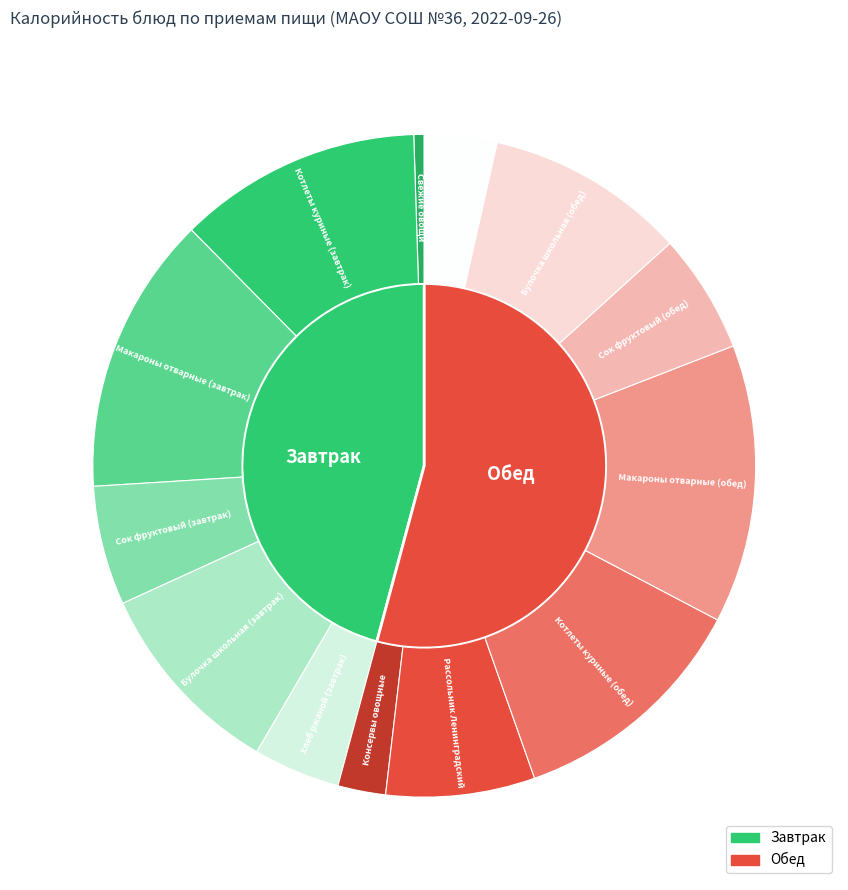

To the nearest percent, what is the average slice percentage?

8%